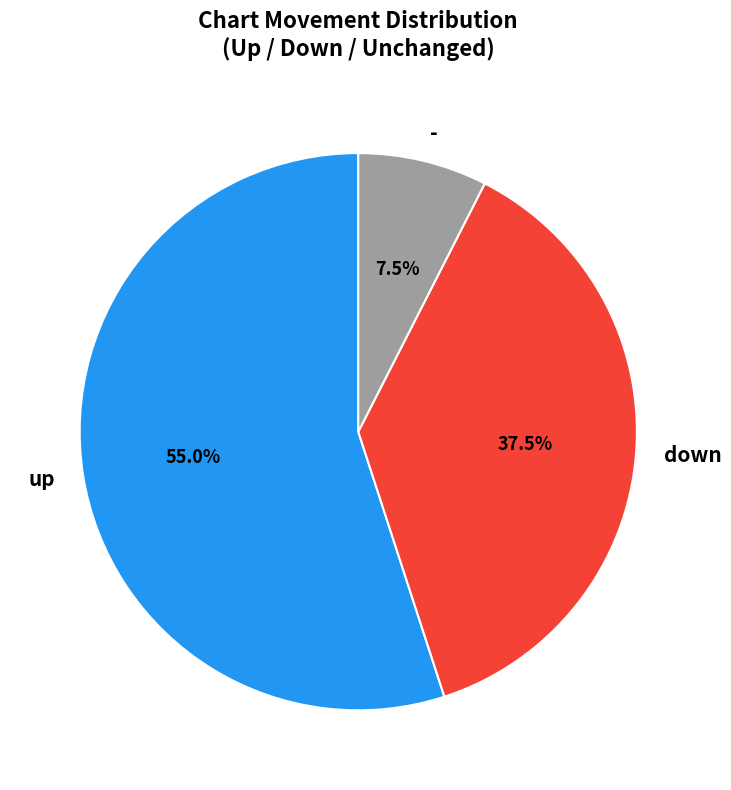

Rank the categories by value from highest to lowest.

up, down, -